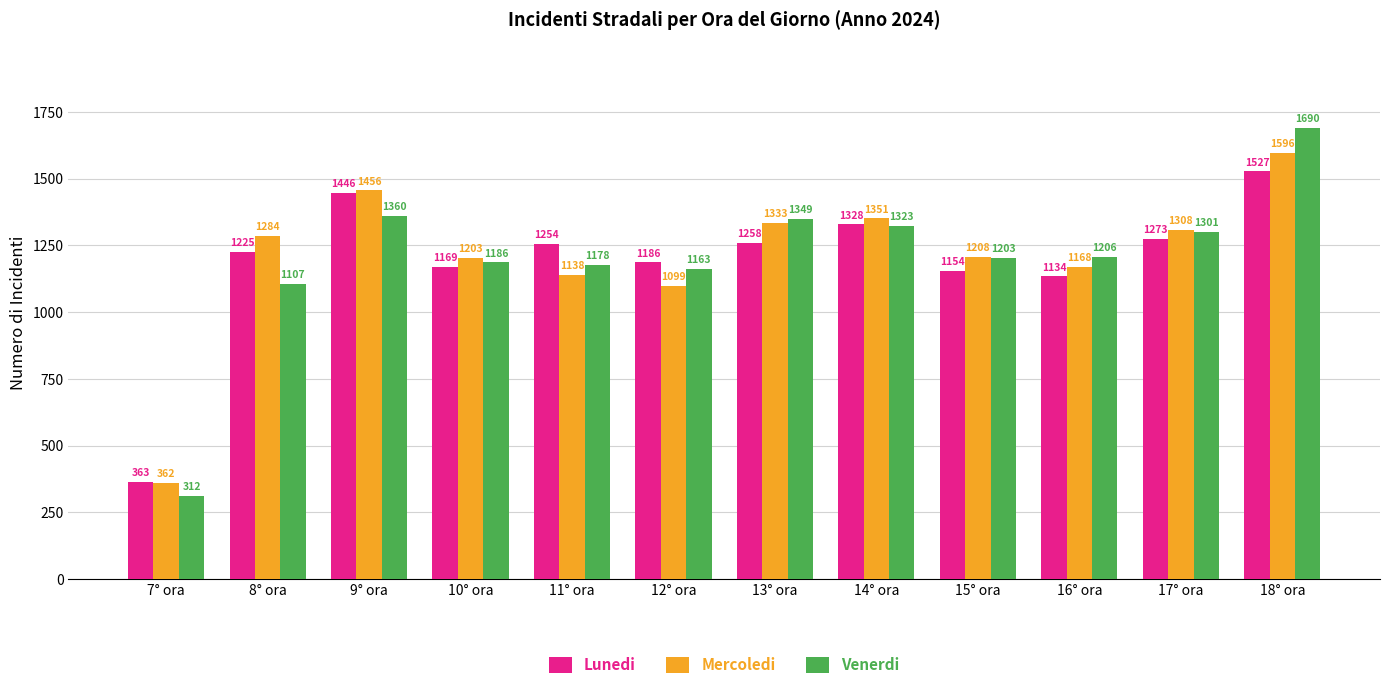

What is the value of the Mercoledi bar at the 1st from the left?

362